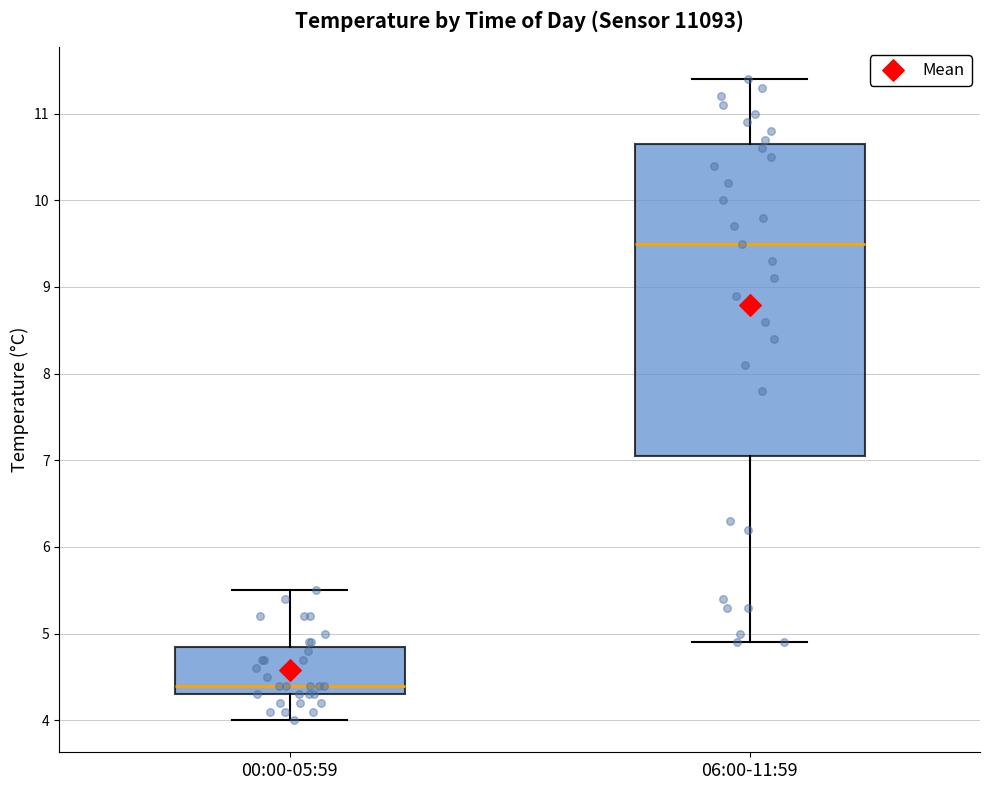

Which box's median line is the lowest?

00:00-05:59